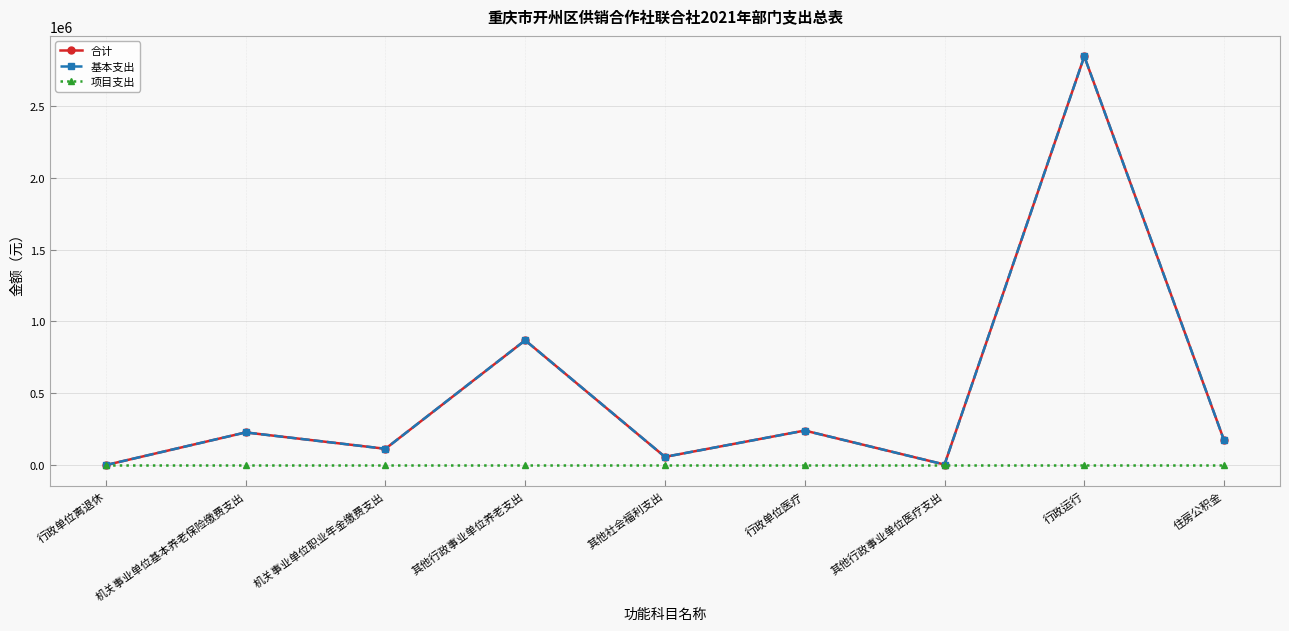

Is this an area chart (filled region under the line)?

No